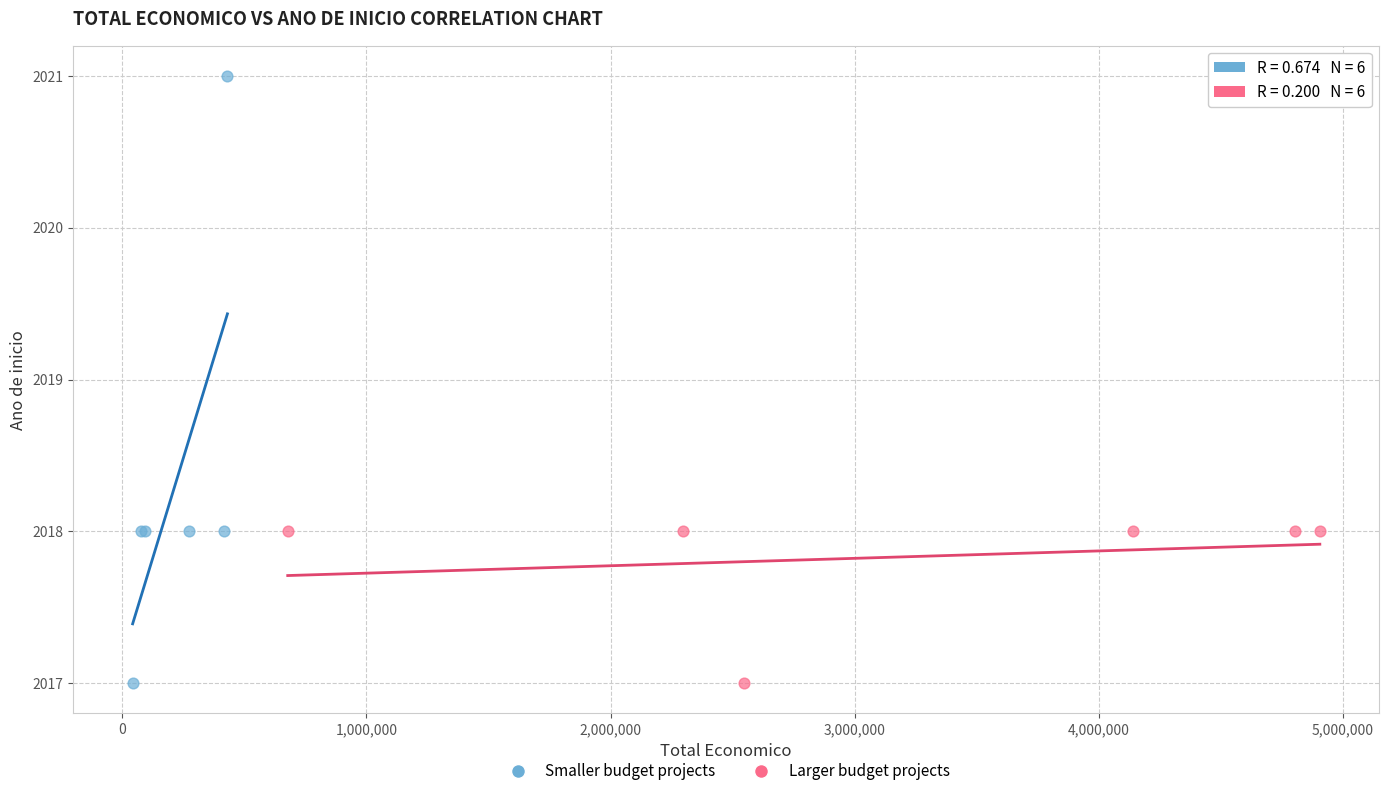

Which series has the widest spread of Y values?

Smaller budget projects